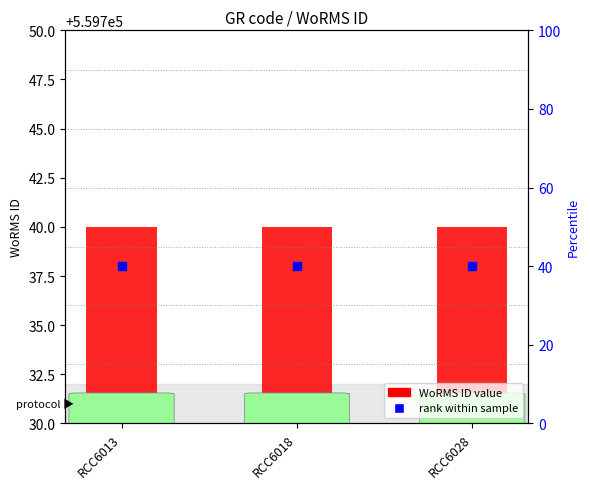

Which series has the widest spread of Y values?

WoRMS ID